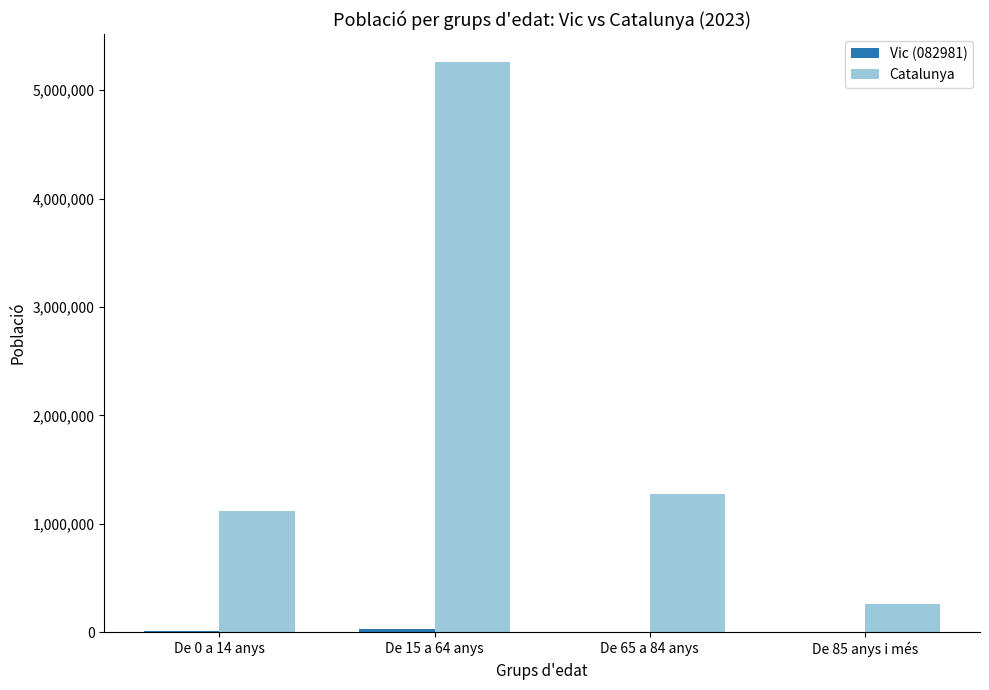

What is the average value of the Catalunya series?

1975491